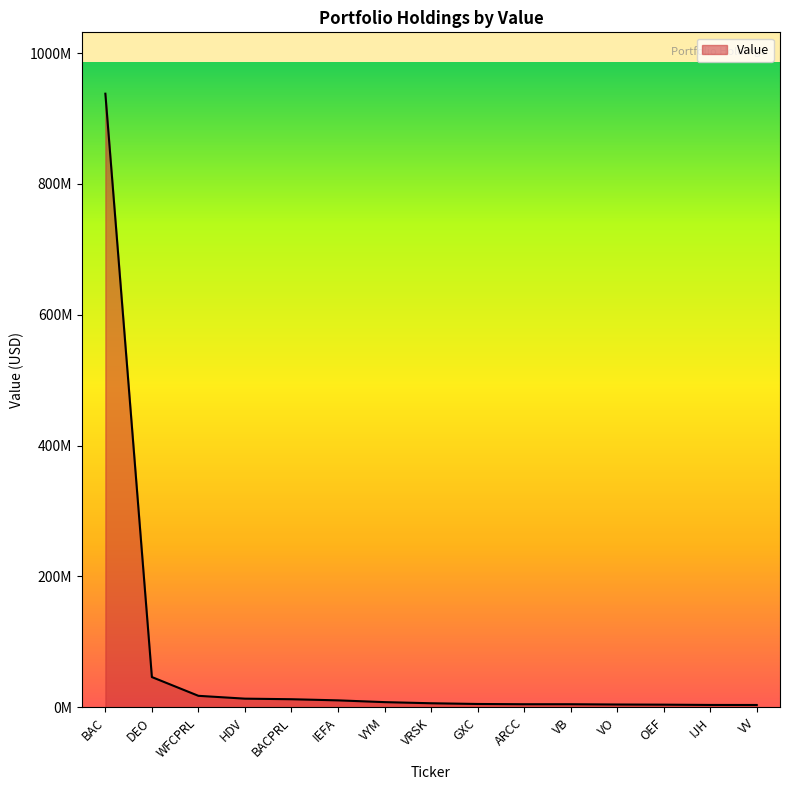

Approximately how many times larger is the value at BACPRL compared to VRSK?

2.0